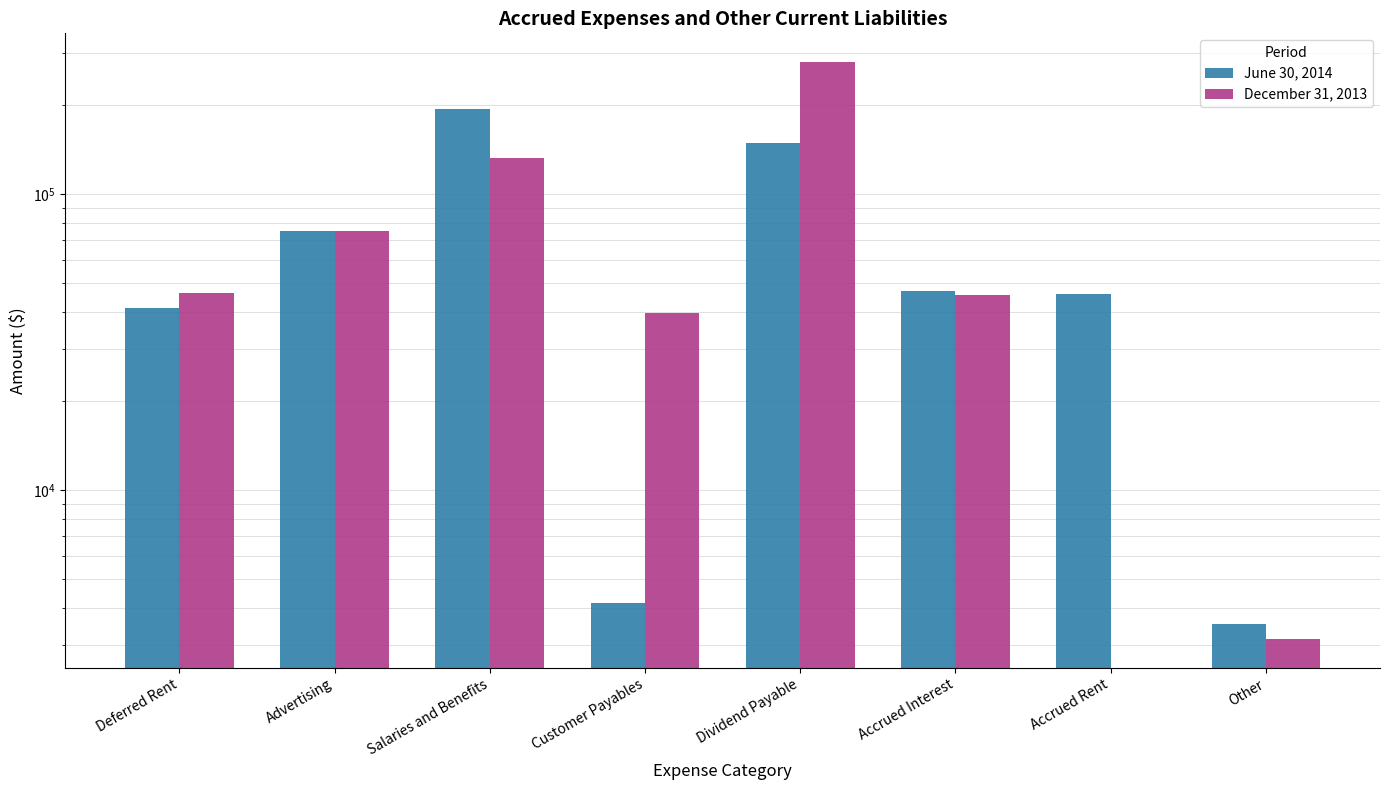

What are all the series names shown in the legend?

June 30, 2014, December 31, 2013